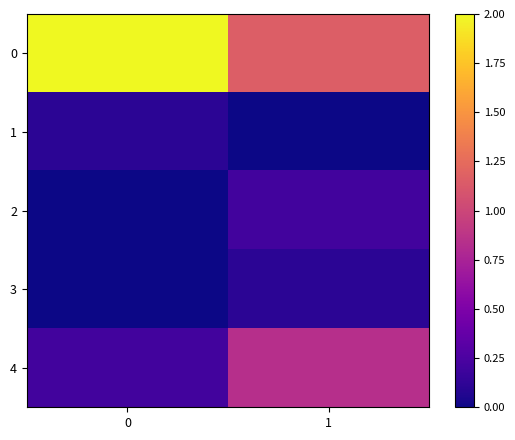

At 1, list the series in order from smallest to largest.

1, 3, 2, 4, 0